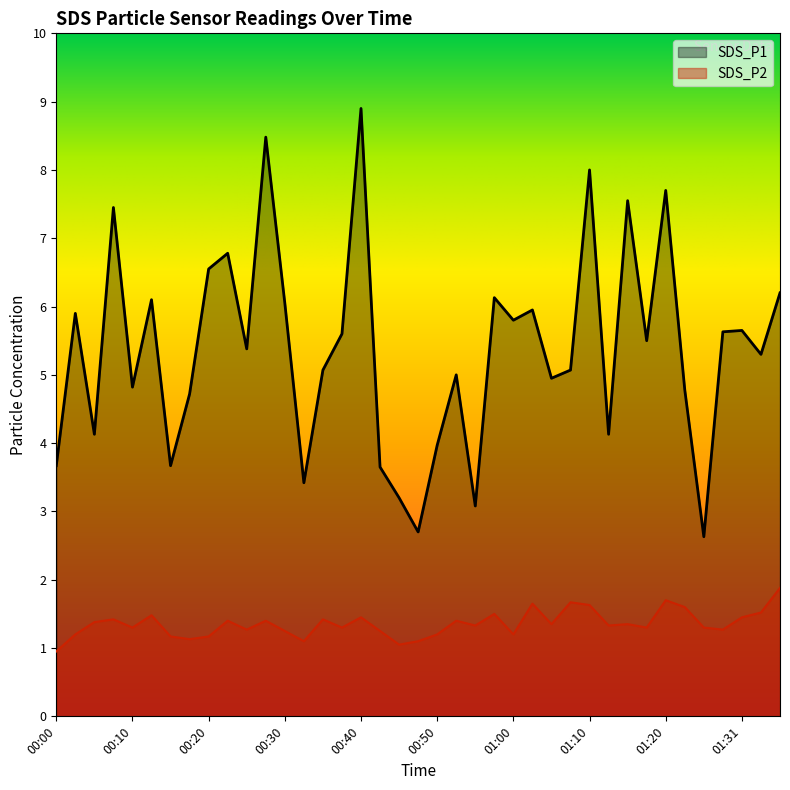

What are all the series names shown in the legend?

SDS_P1, SDS_P2